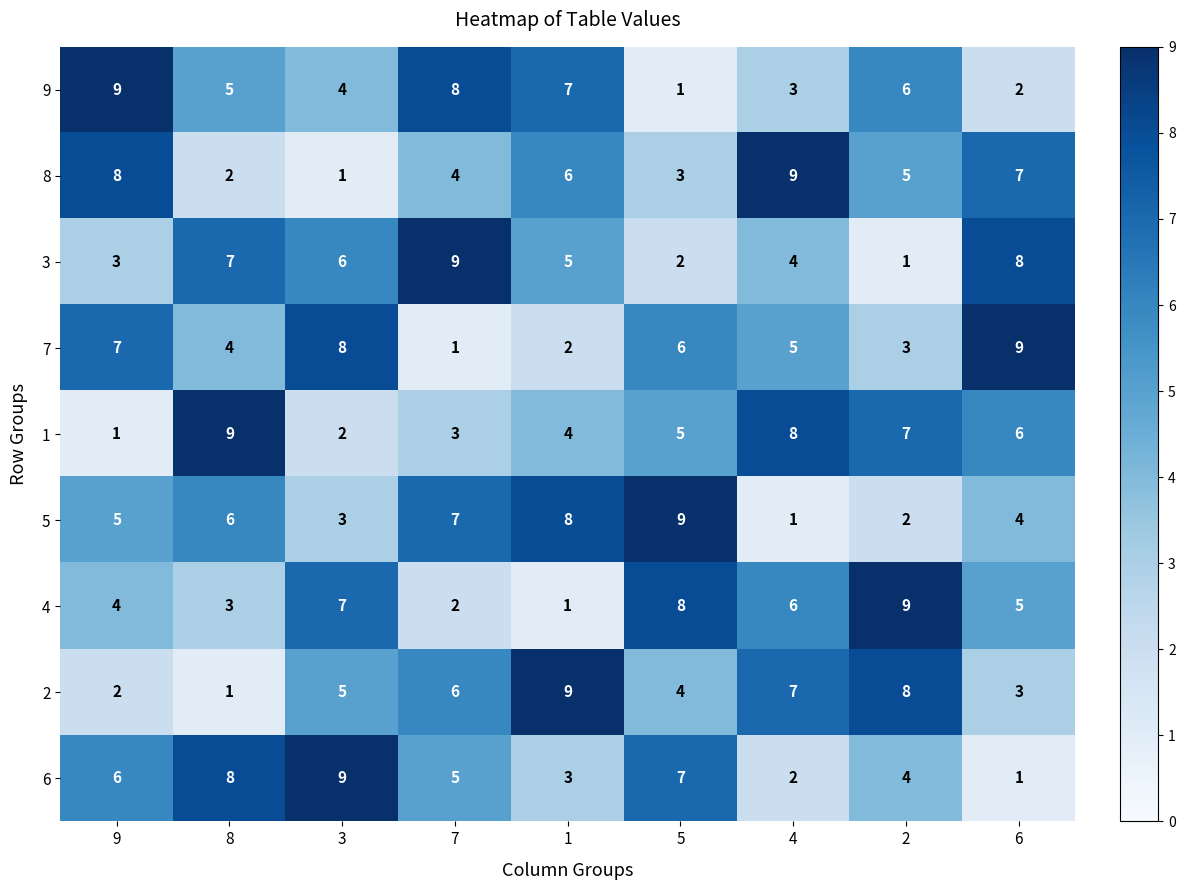

How many 6 values are between 3 and 7?

5